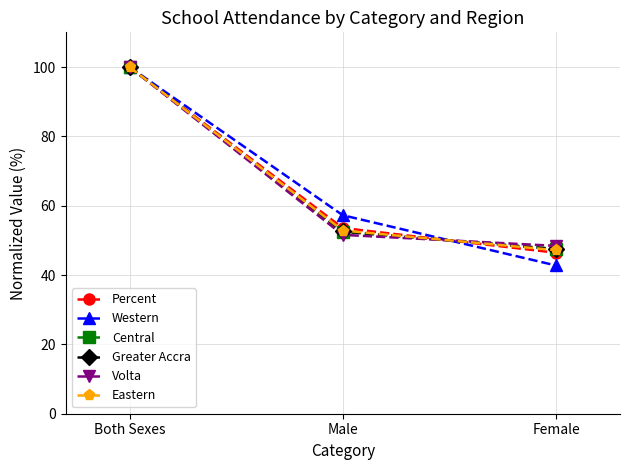

How many categories are shown in the chart?

3